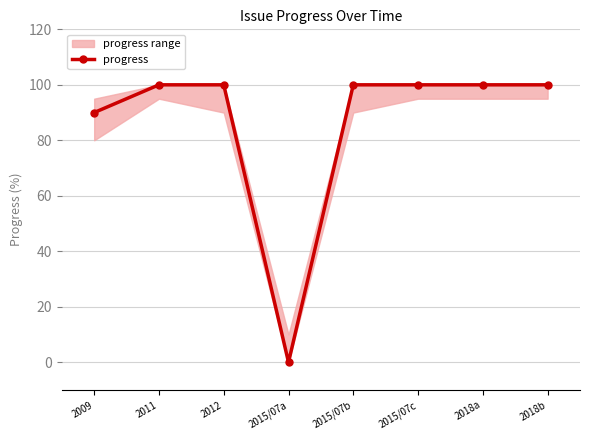

Where is the data nearest to the value 50?

2009